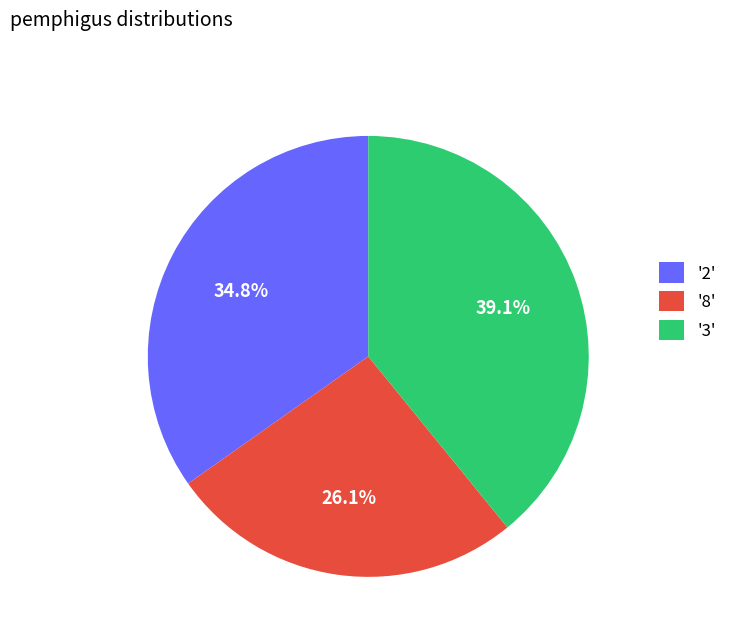

Which slice is the largest?

'3'